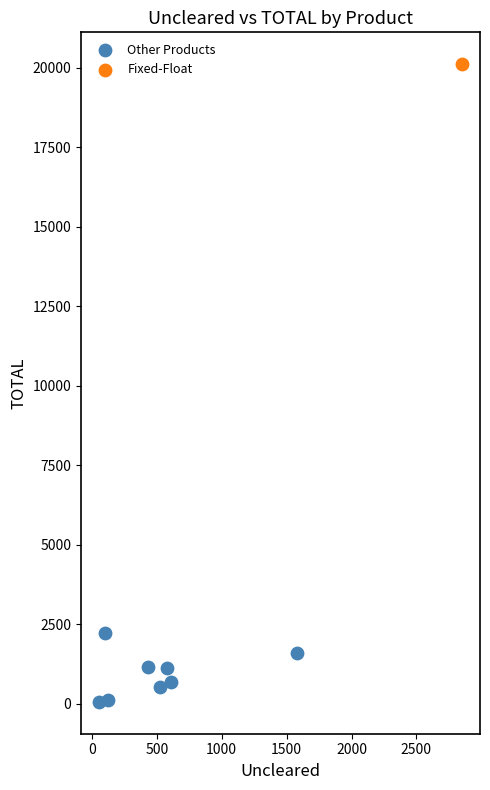

What are all the series names shown in the legend?

Other Products, Fixed-Float